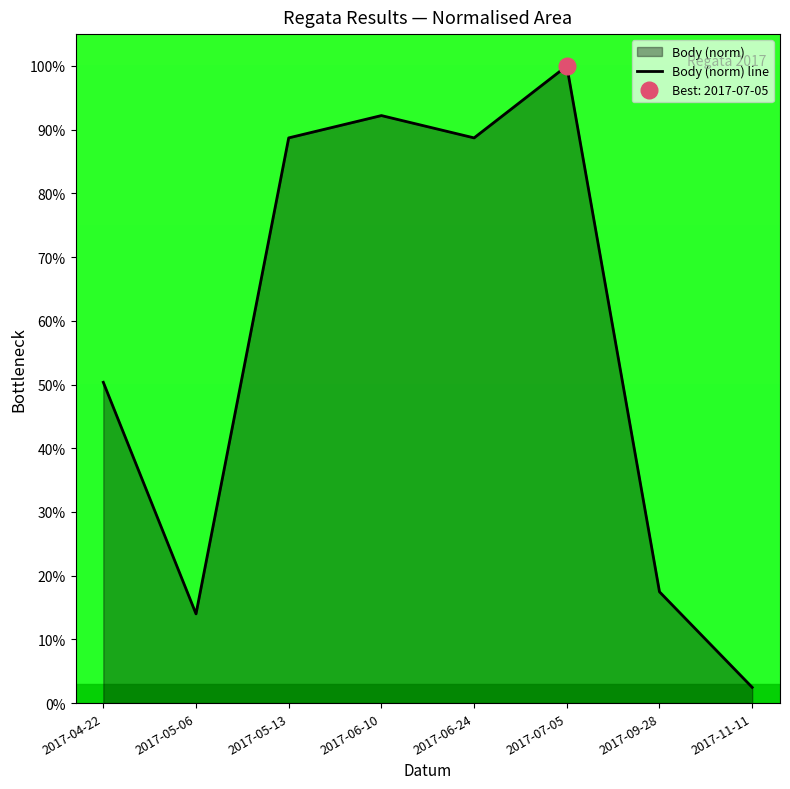

At which label is the value closest to 51?

2017-04-22